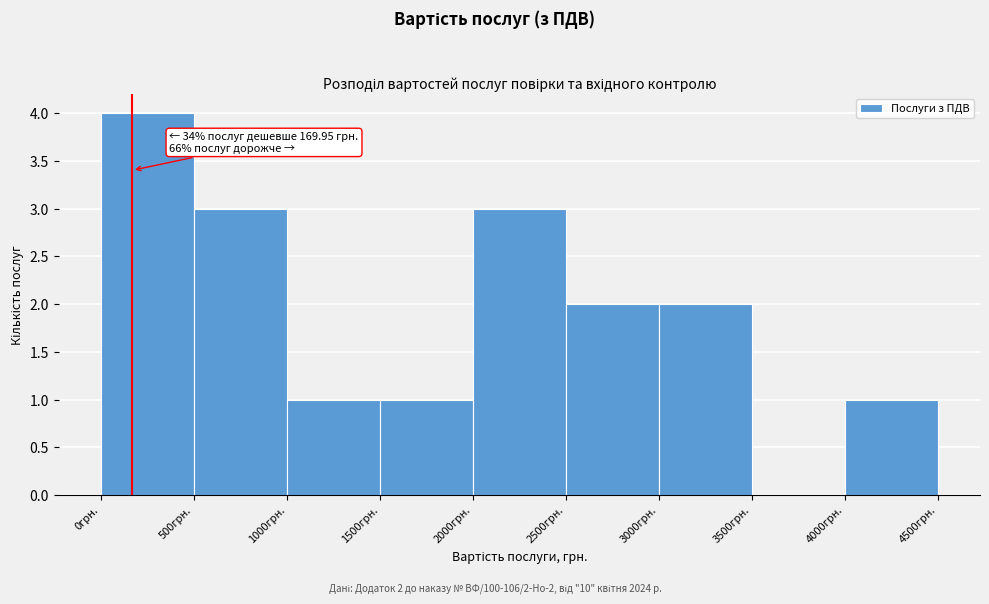

Which range on the x-axis has the tallest bar?

0 to 500